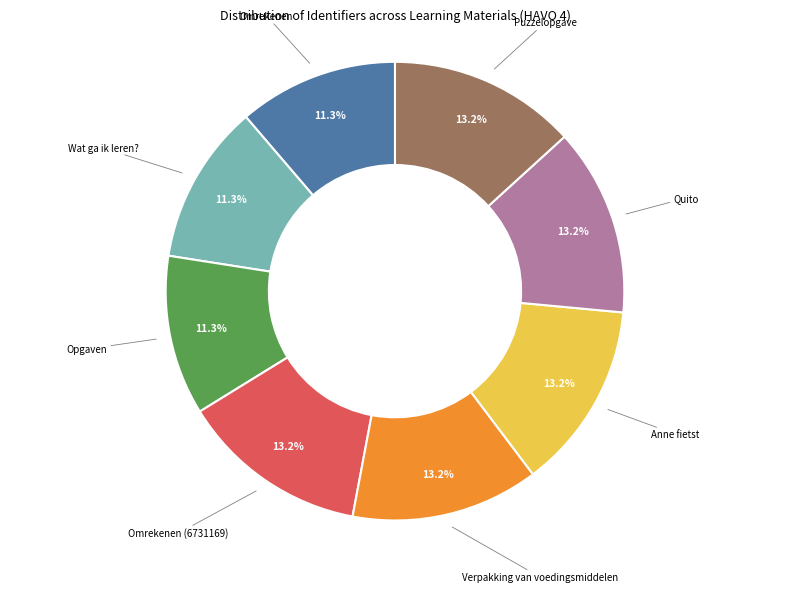

Is there any slice that represents more than half of the pie?

No